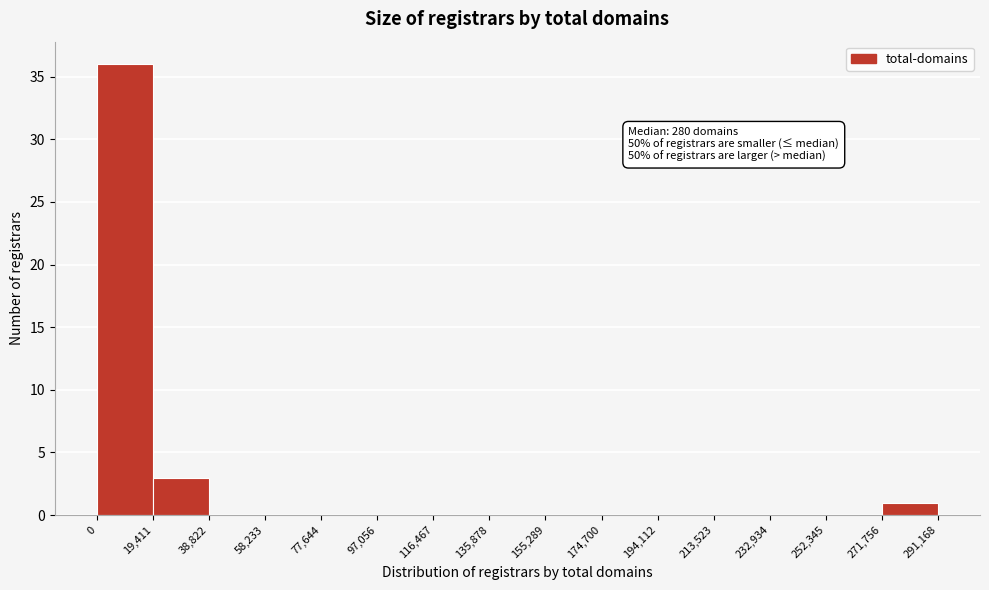

Over which range of the x-axis is the bar tallest?

0 to 19,411